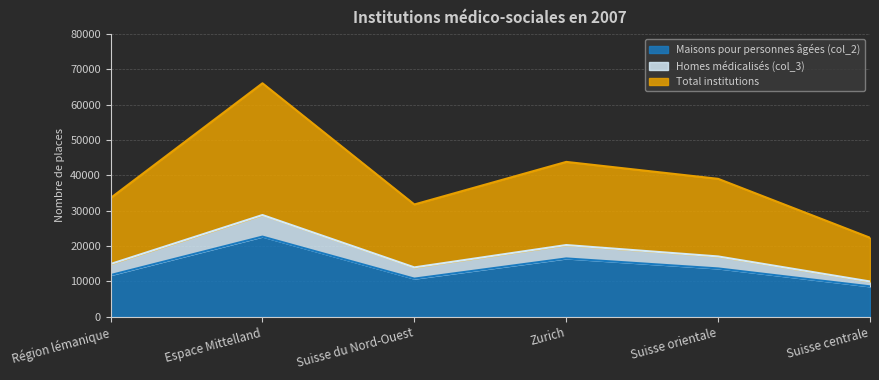

True or false: Maisons pour personnes âgées (col_2) has a value of 5859 at Suisse centrale.

False